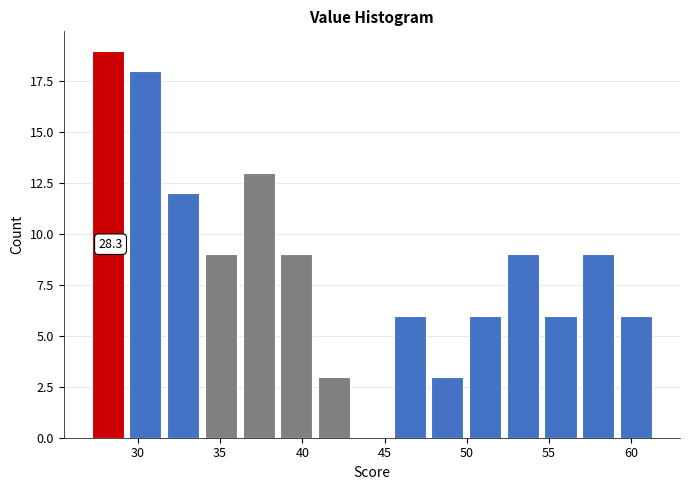

Over which range of the x-axis is the bar tallest?

27.0 to 29.5